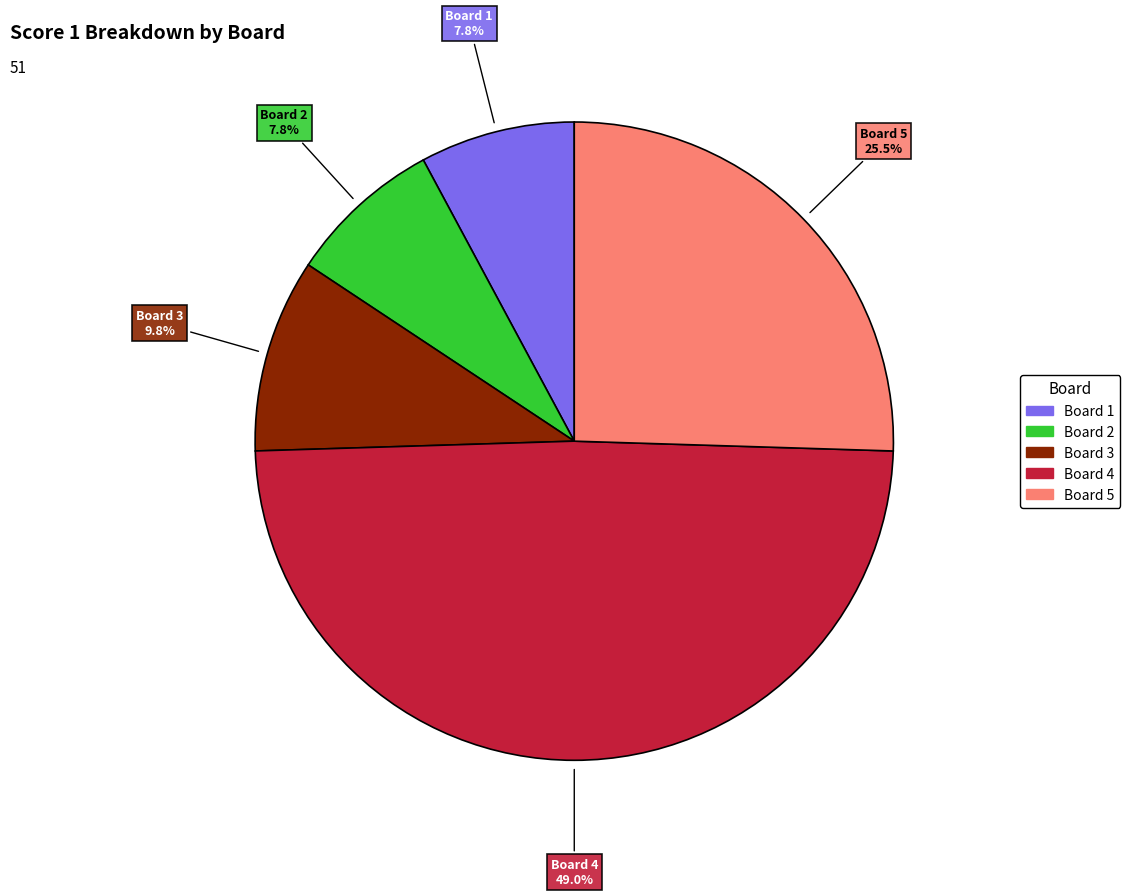

Is there any slice that represents more than half of the pie?

No